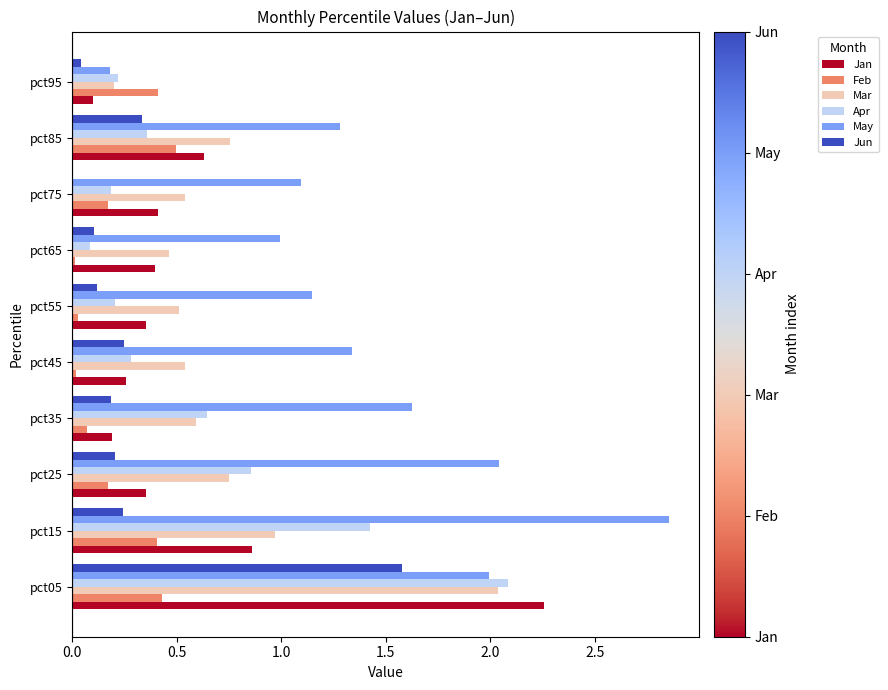

What is the sum of all Feb values?

2.2